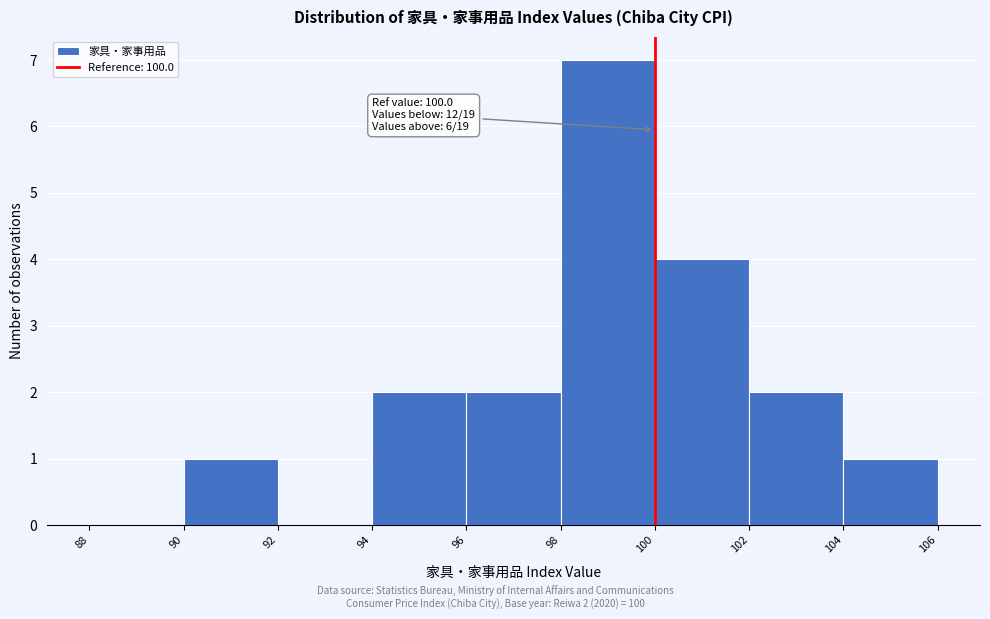

Which range on the x-axis has the tallest bar?

98 to 100